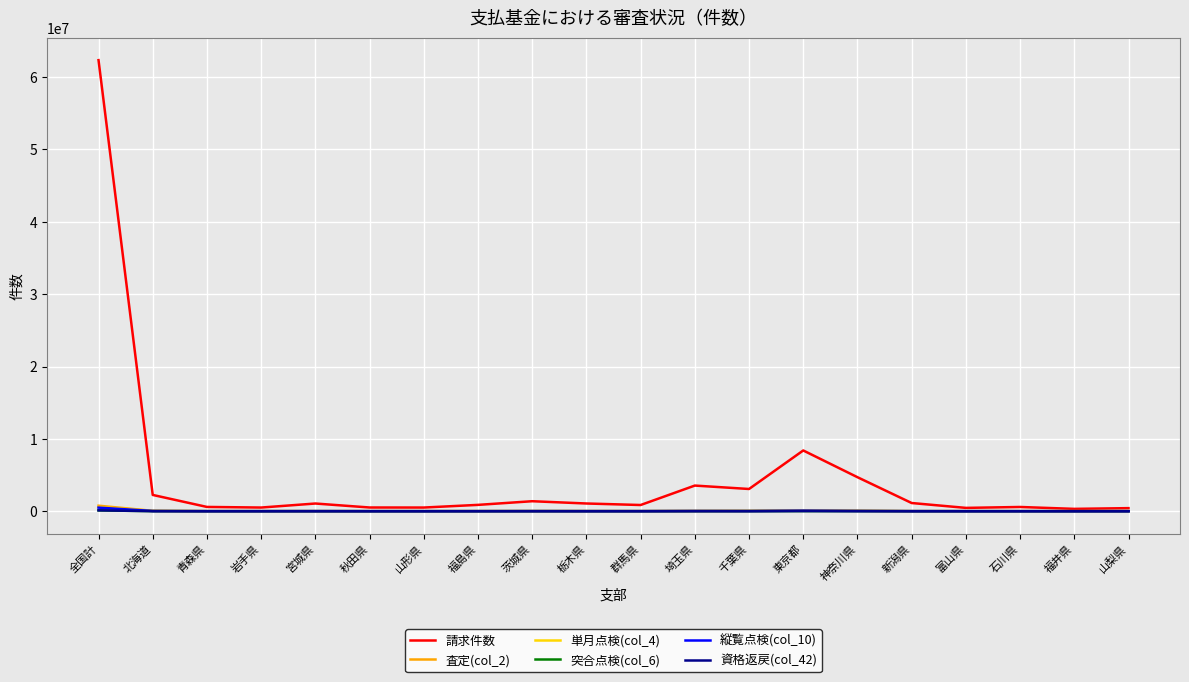

True or false: 請求件数 has a value of 62346587 at 全国計.

True